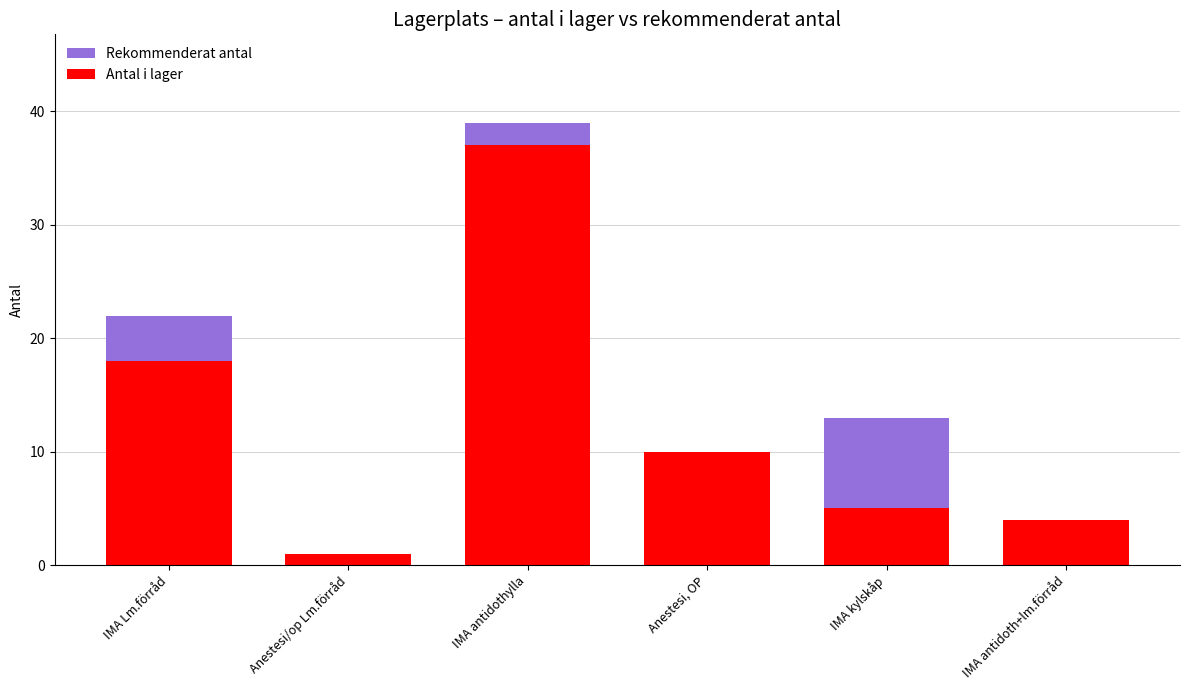

What are all the series names shown in the legend?

Rekommenderat antal, Antal i lager